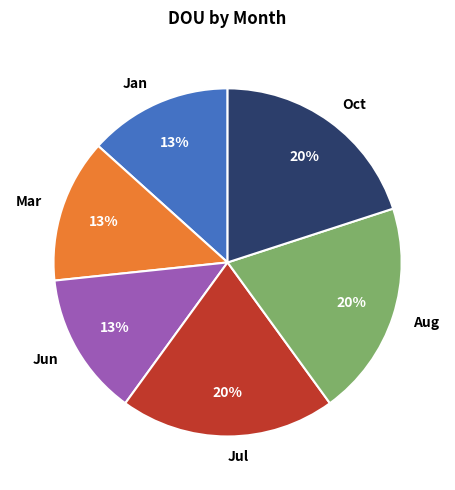

The Jan slice represents 24% of the pie. True or false?

False